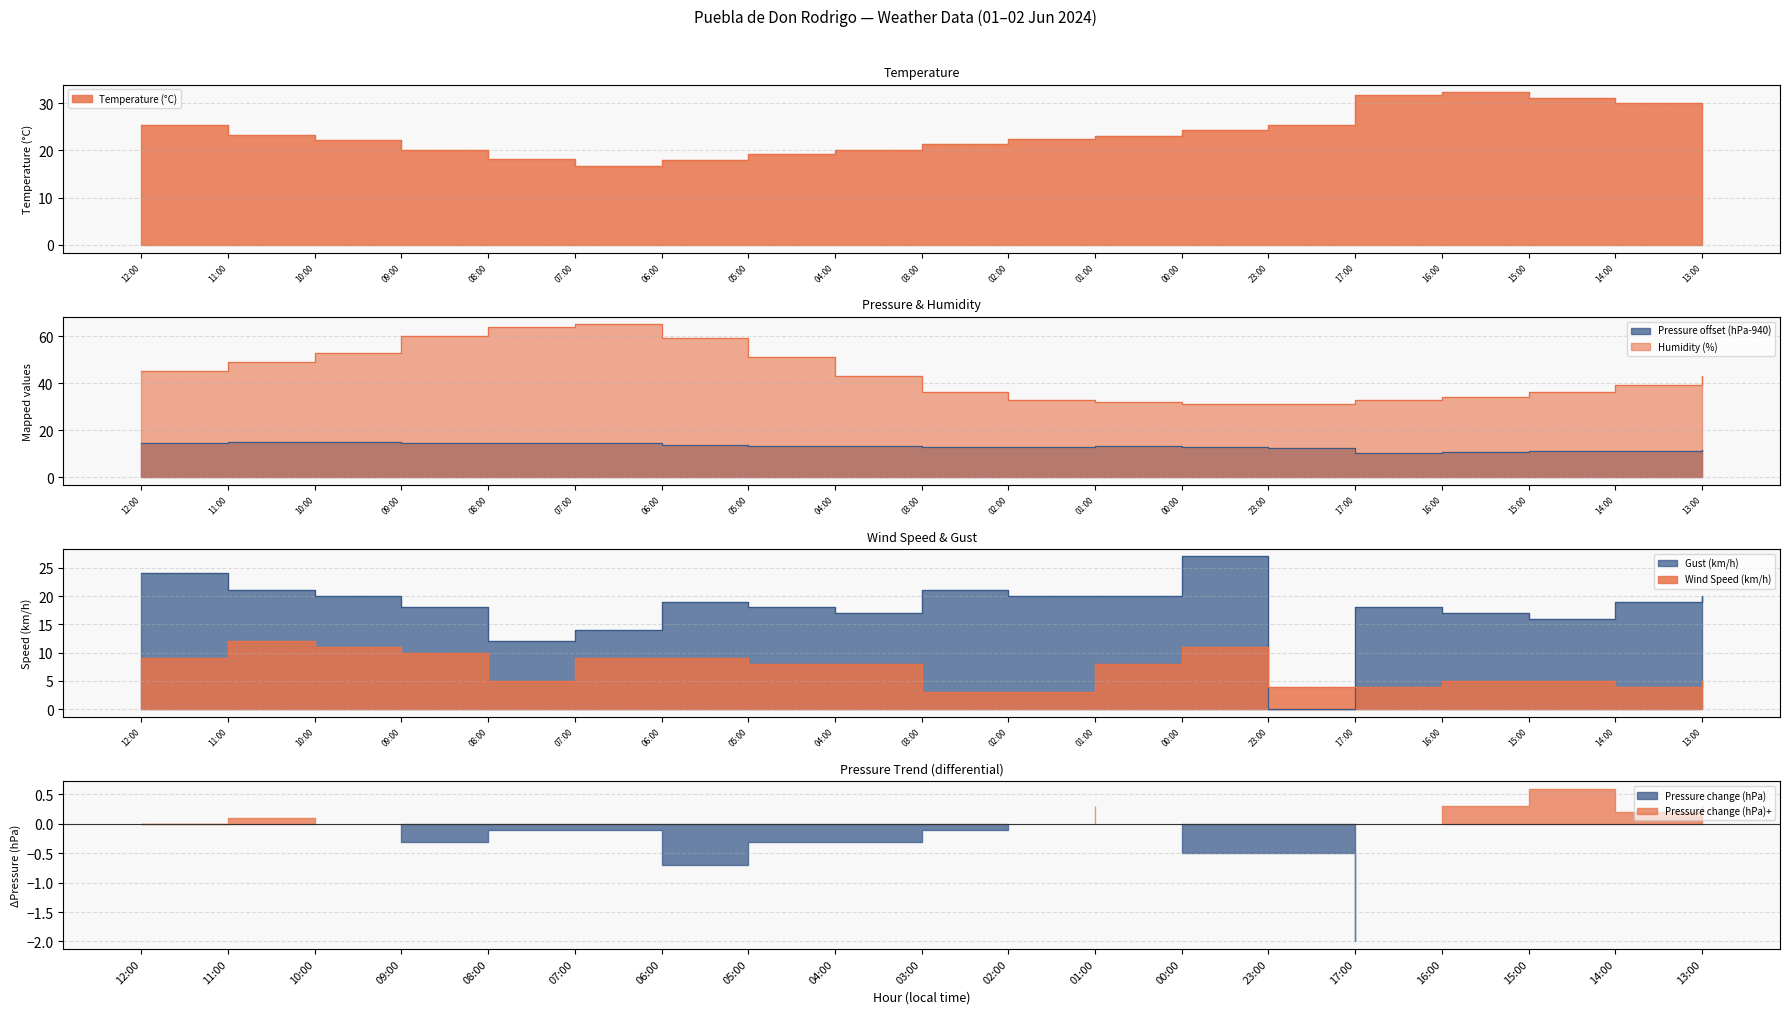

Is the value of Pressure (hPa) at 17:00 greater than the value of Humidity (%) at 16:00?

No